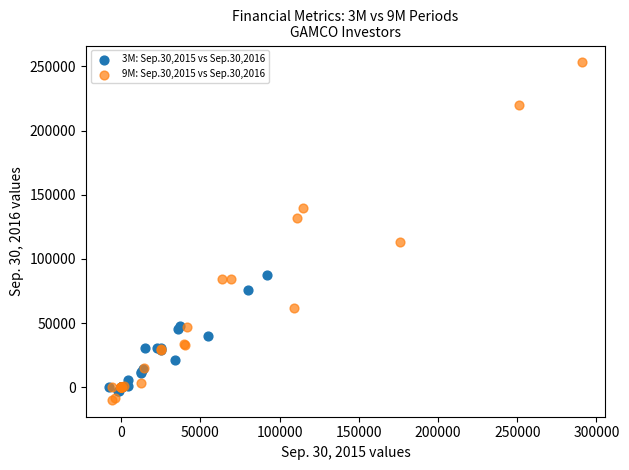

Which series contains the highest Y value?

9M: Sep.30,2015 vs Sep.30,2016